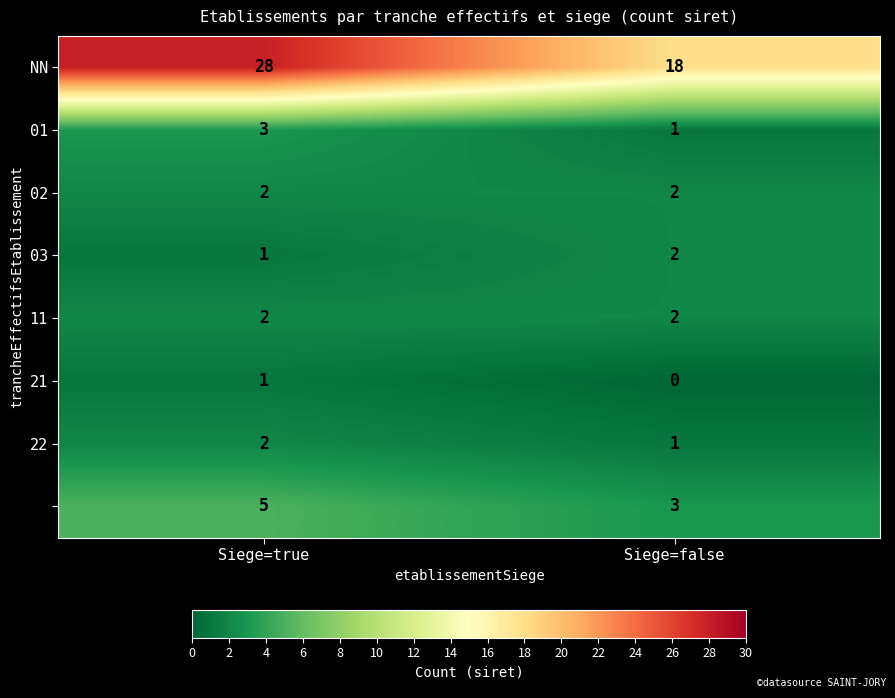

What is the sum of all 03 values?

3